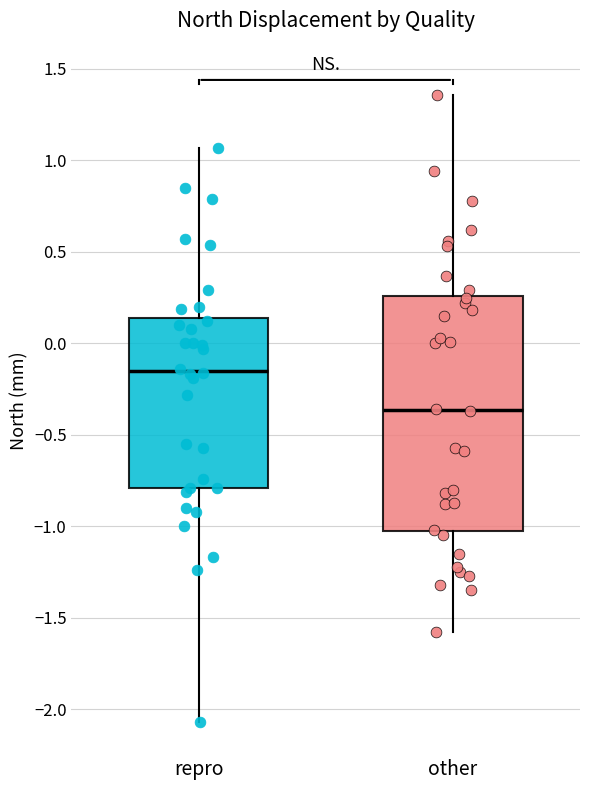

Comparing the boxes themselves (not the whiskers), which one is the tallest?

other